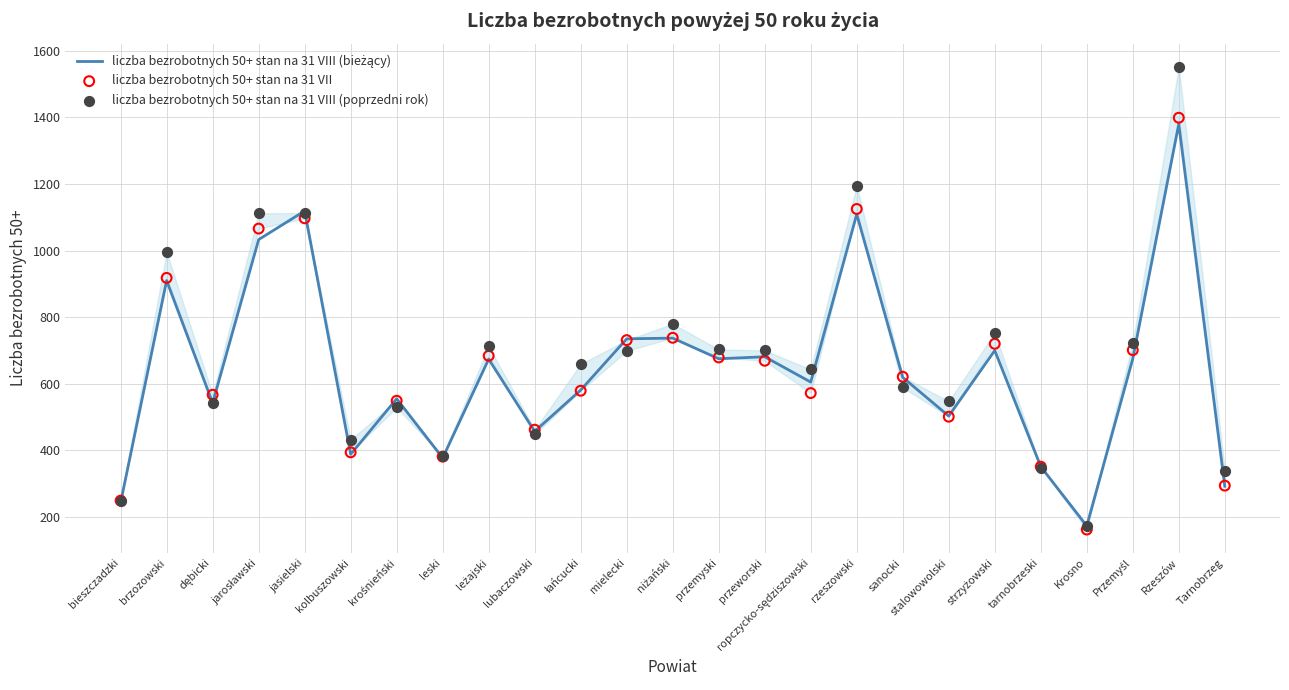

At which category is the sum across all series the highest?

Rzeszów